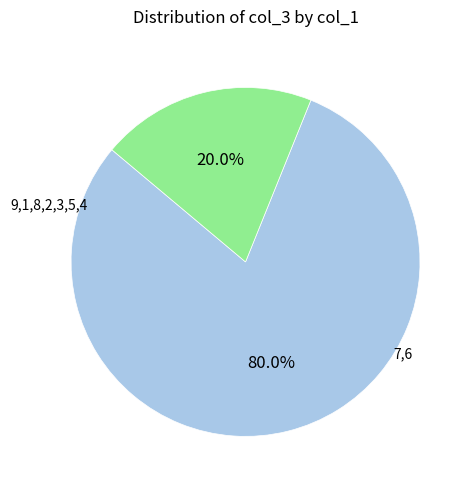

Is there a majority slice in this chart?

Yes